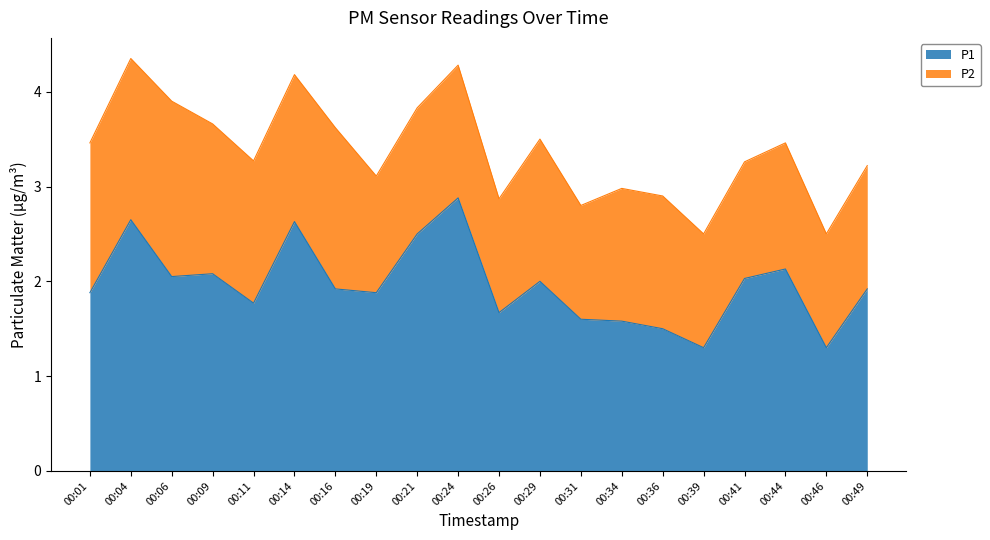

How many lines are shown in the chart?

2